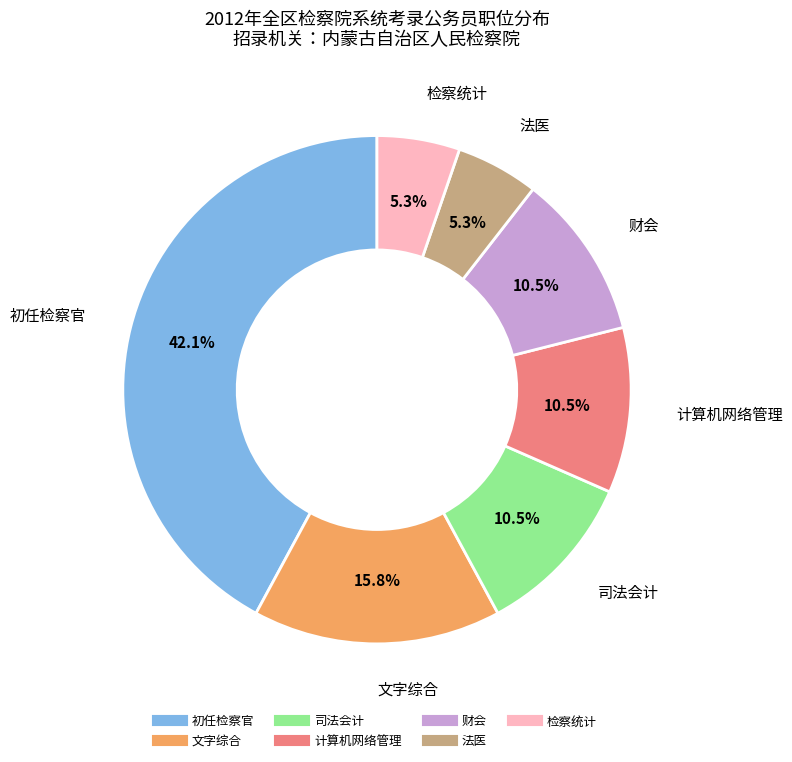

What is the largest slice in the pie chart?

初任检察官